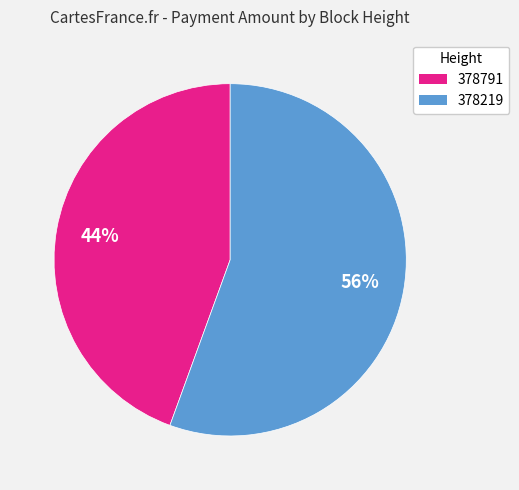

Combined, do 378219 and 378791 account for over 50%?

Yes